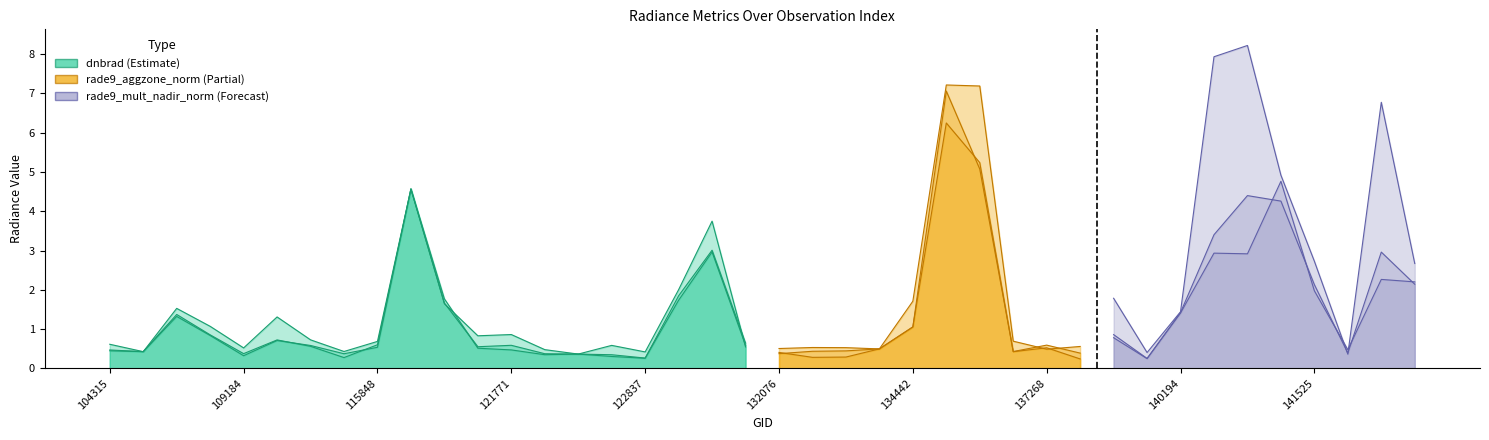

What is the total value across all series at 122463?

1.2